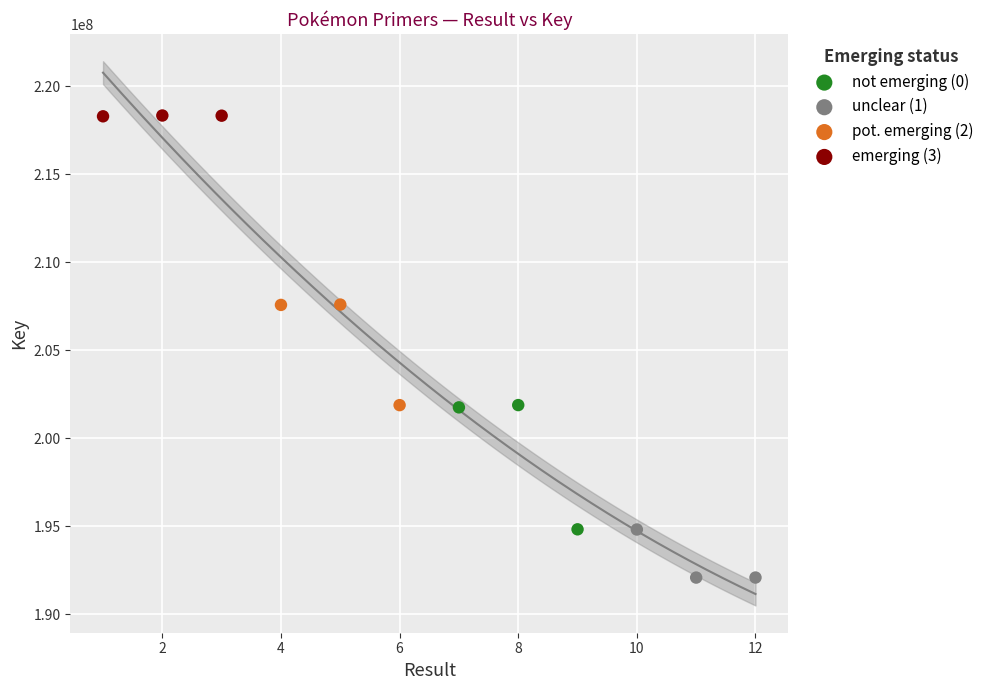

Which series reaches the maximum Y coordinate?

emerging (3)